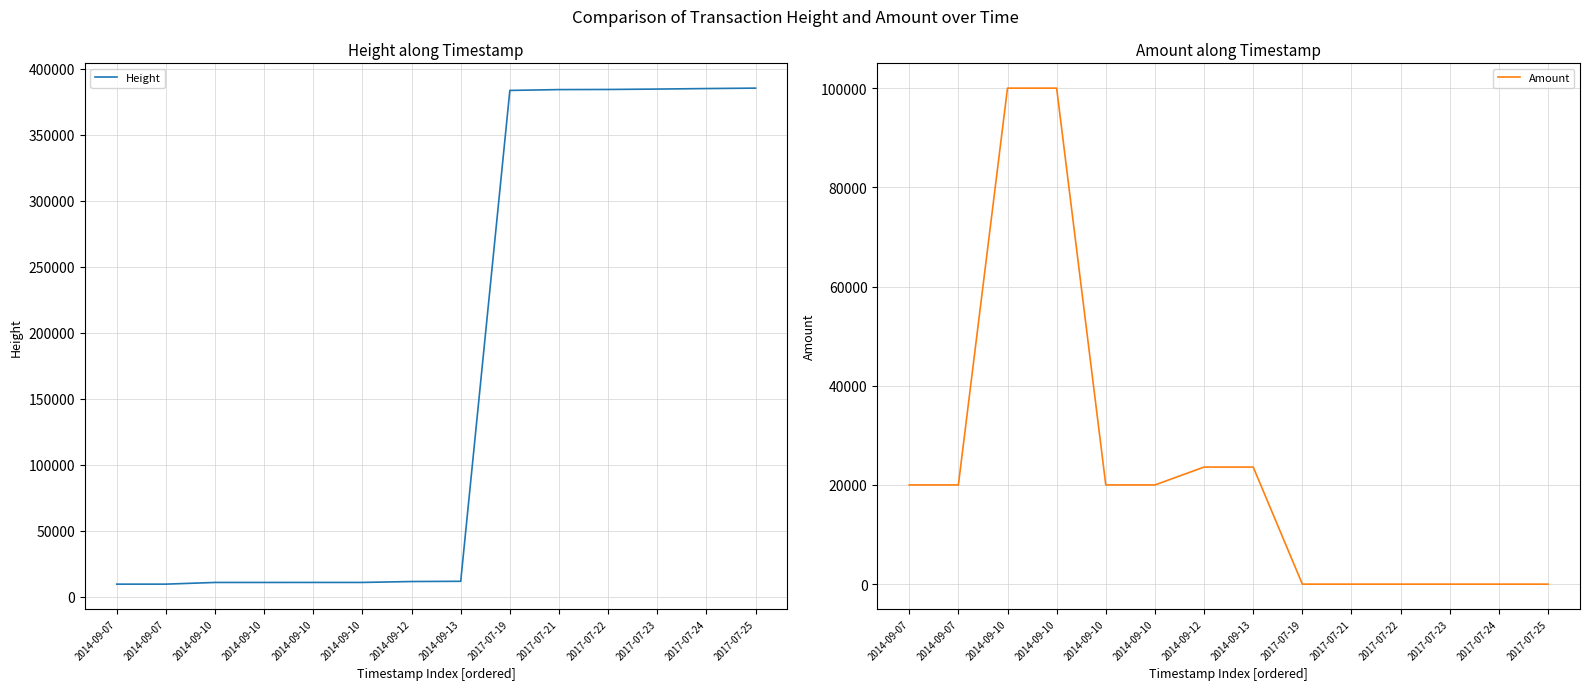

At how many categories does at least one series exceed 45721?

8